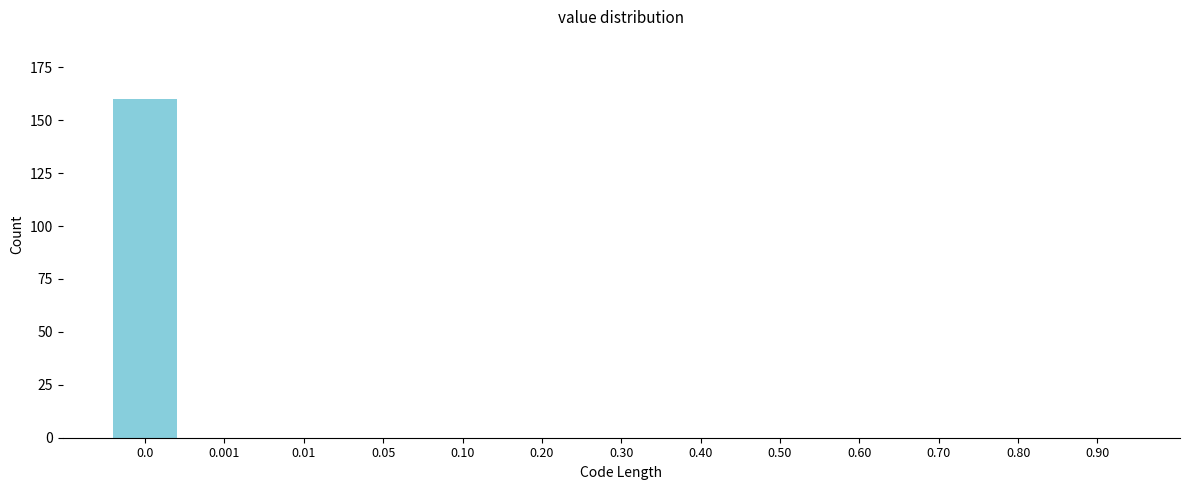

Reading right to left, extract all data points from this chart.

0.90=0	0.80=0	0.70=0	0.60=0	0.50=0	0.40=0	0.30=0	0.20=0	0.10=0	0.05=0	0.01=0	0.001=0	0.0=160